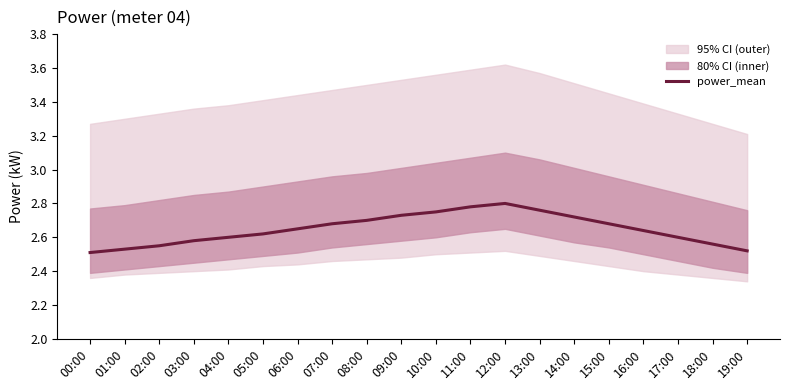

What is the greatest value displayed?

2.8